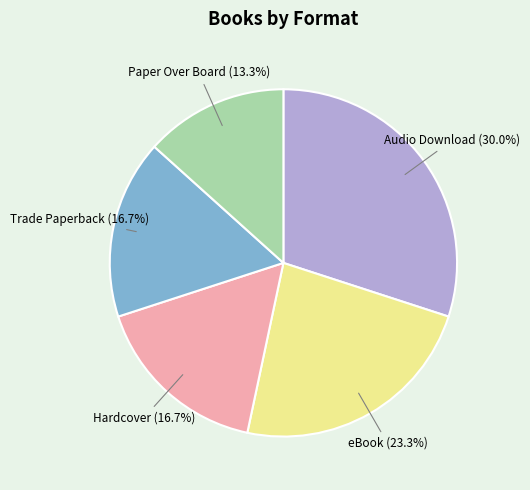

What percentage is the eBook slice, to the nearest percent?

23%